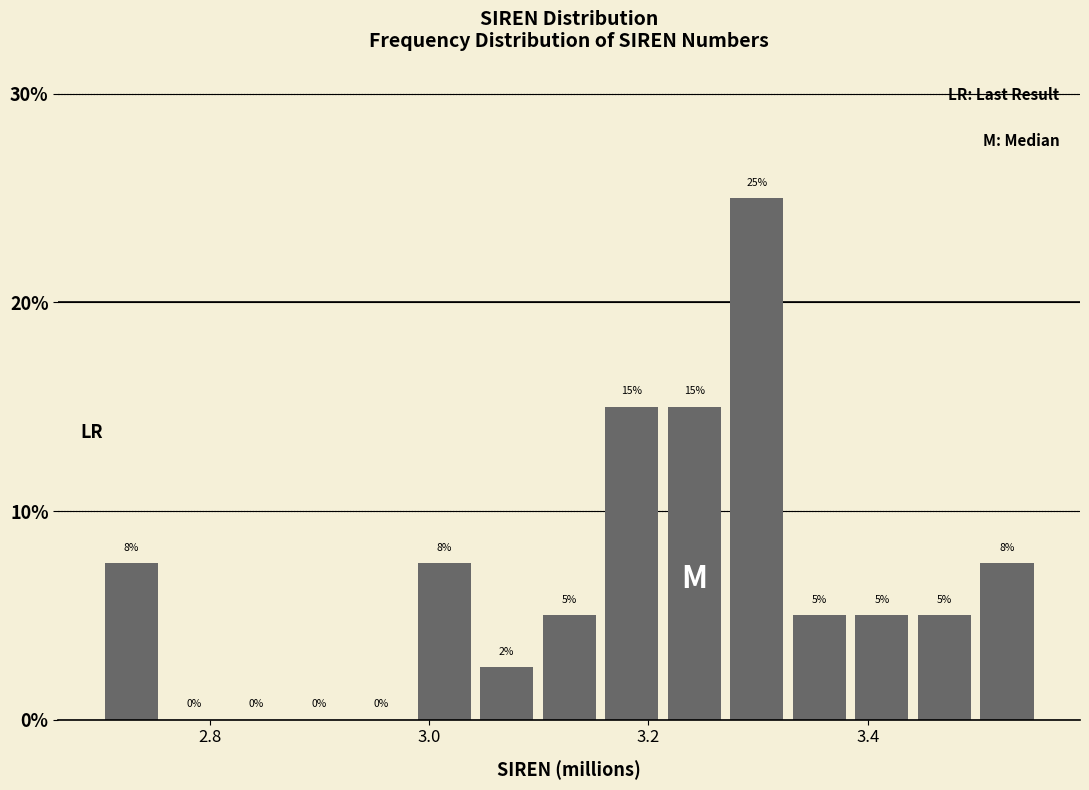

Around what value on the x-axis is the tallest bar? Give the approximate position of its centre, as read against the axis.

3.30